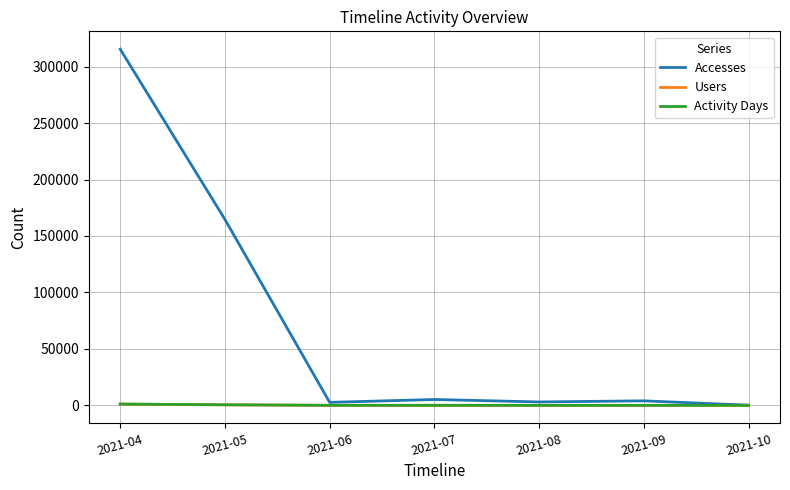

Which label corresponds to the largest value in the chart?

2021-04